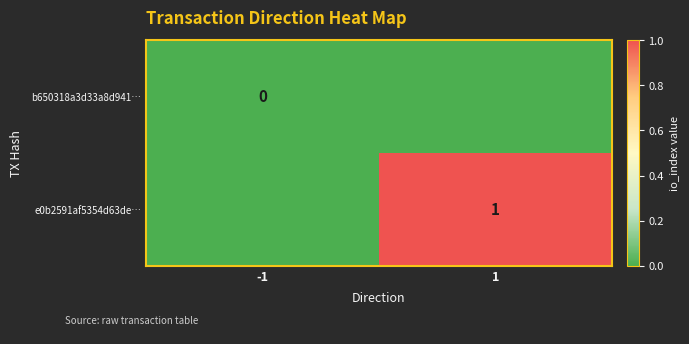

Is it true that e0b2591af5354d63de… equals 1 at 1?

True